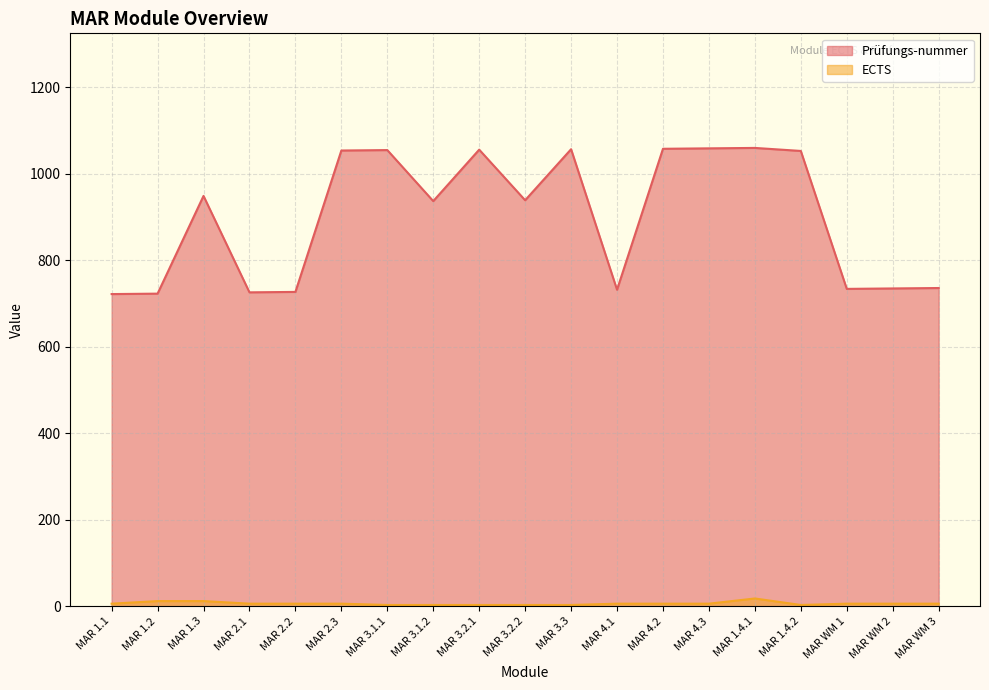

Reading right to left, transcribe all the data shown in this chart.

Prüfungs-nummer: 736	735	734	1053	1060	1059	1058	732	1057	939	1056	937	1055	1054	727	726	949	723	722
ECTS: 6	6	6	3	18	6	6	6	3	3	3	3	3	6	6	6	12	12	6